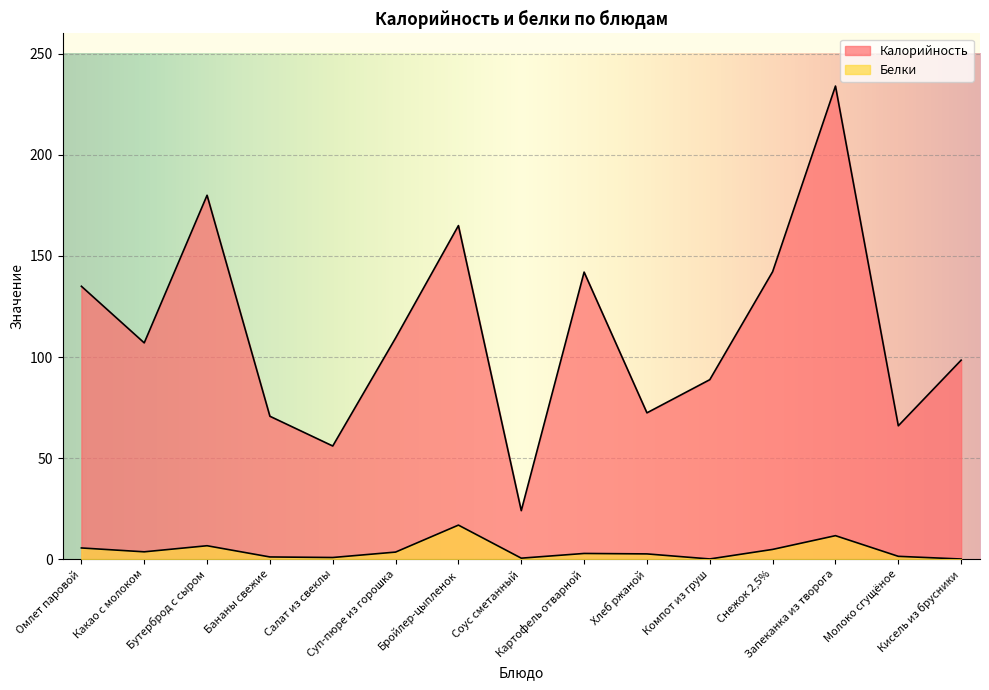

True or false: Белки has more than 2 interior local peaks.

True